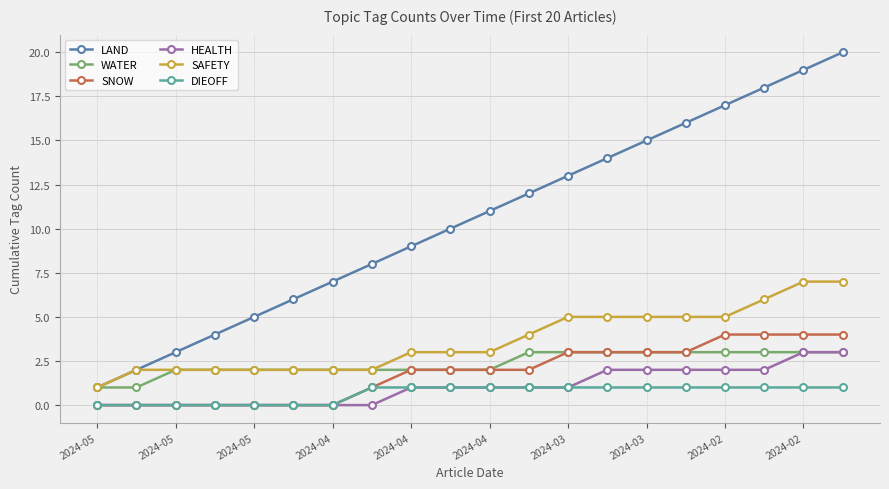

What is the greatest value displayed?

20